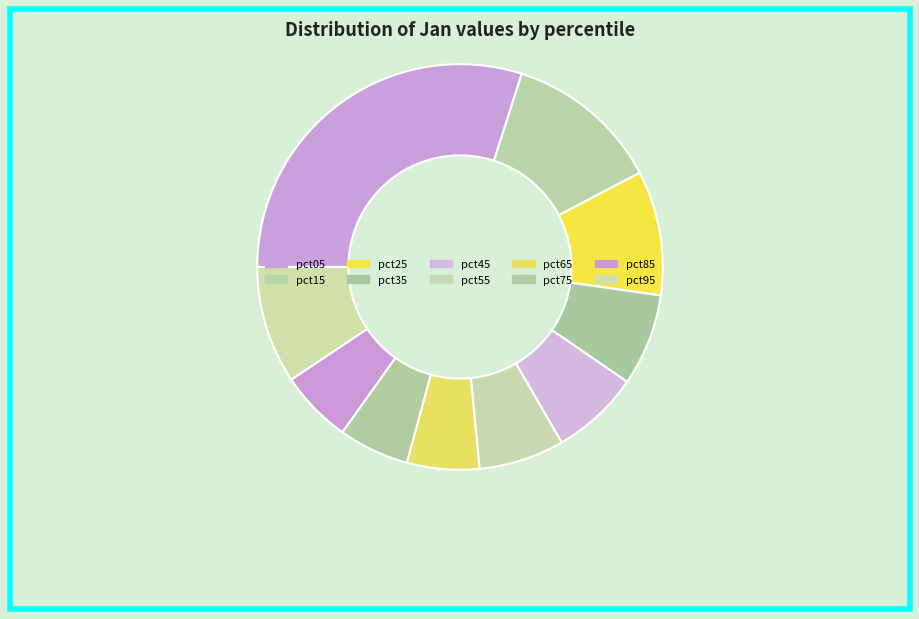

How many segments does this pie chart have?

10